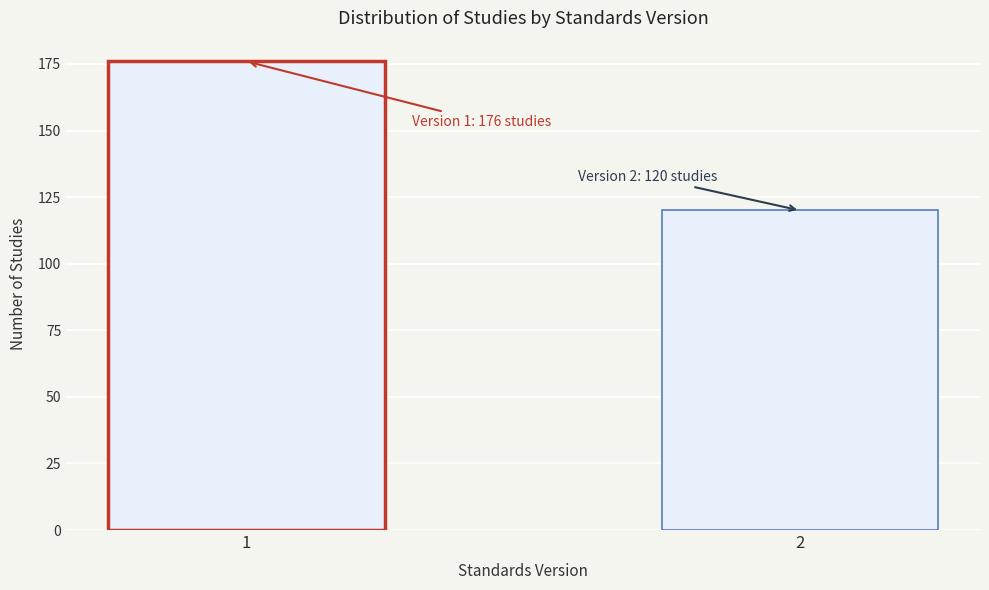

Reading left to right, list all the values displayed in this chart.

1=176	2=120